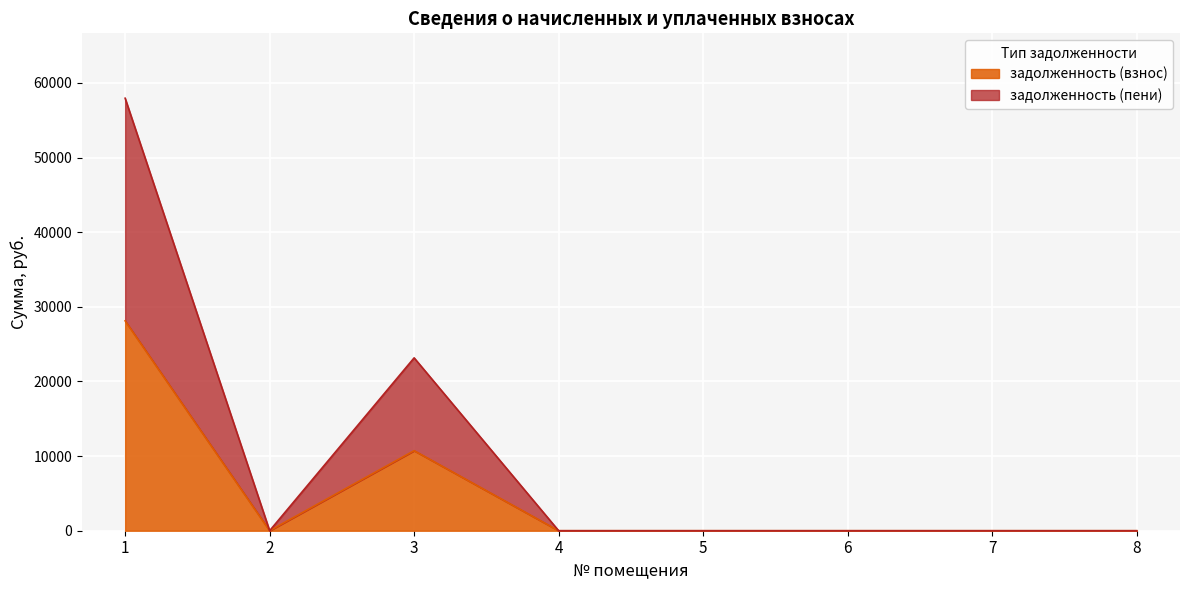

How many lines are shown in the chart?

2